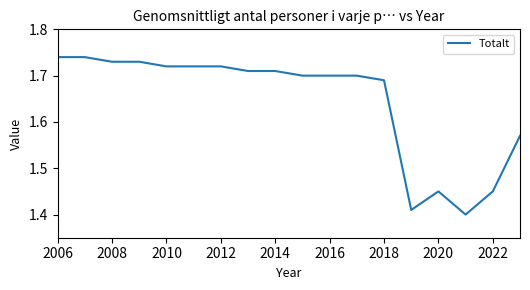

Does the chart have visible grid lines?

No